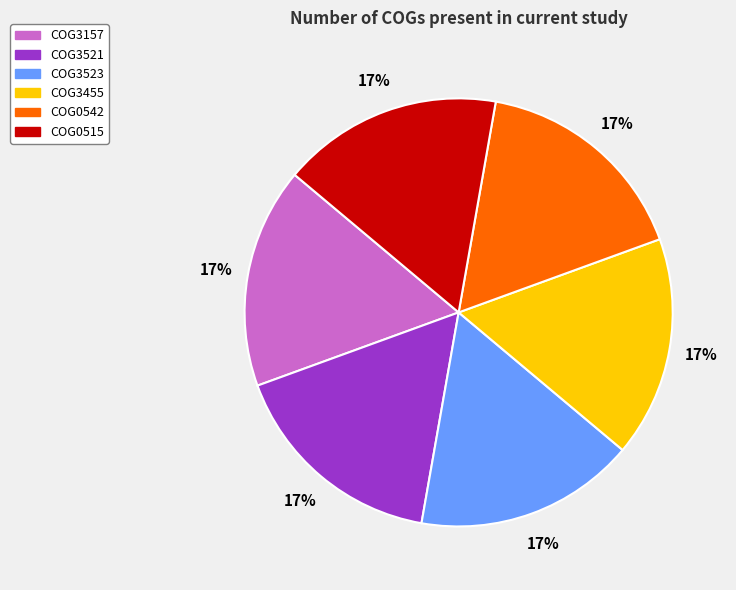

Is there a majority slice in this chart?

No